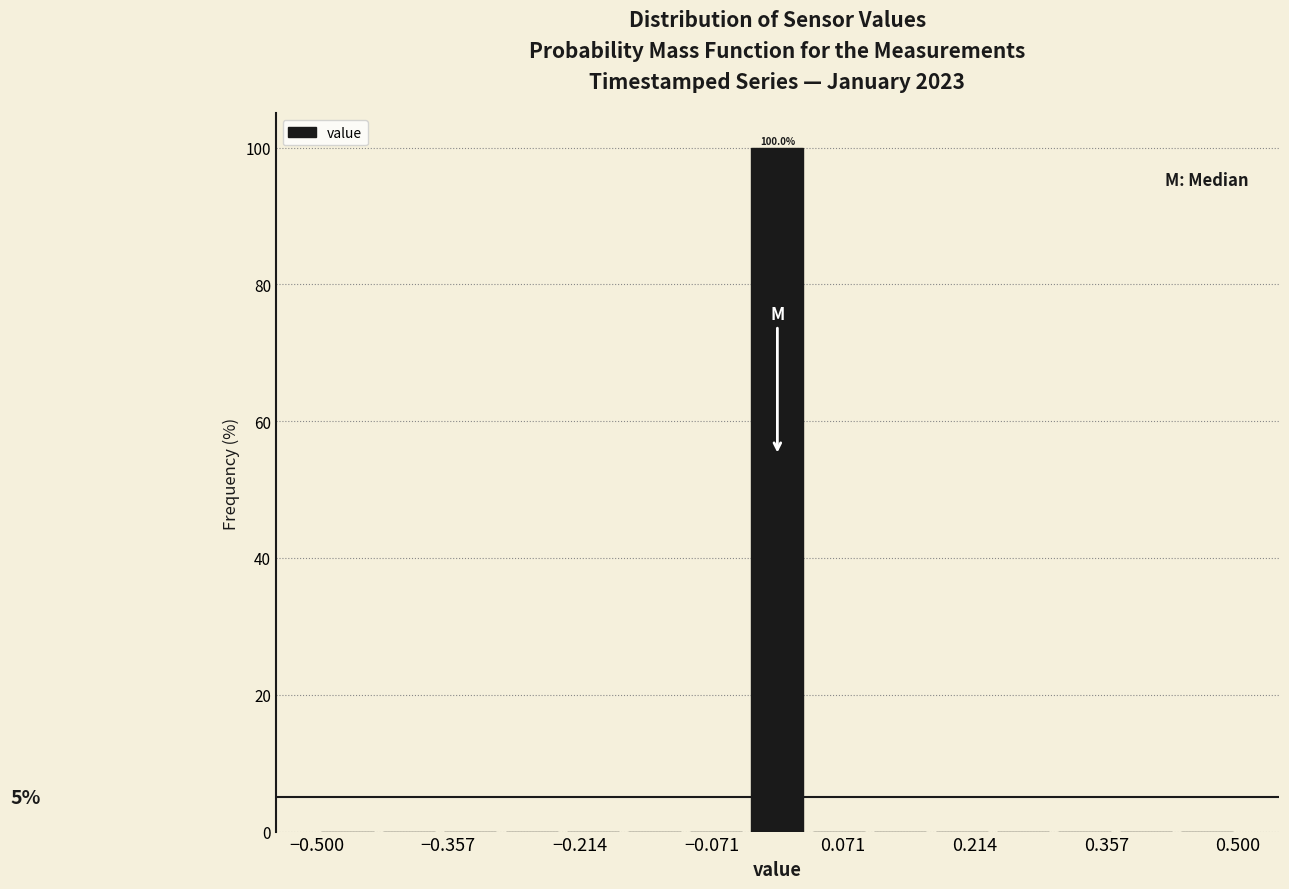

Around what value on the x-axis is the tallest bar? Give the approximate position of its centre, as read against the axis.

0.00